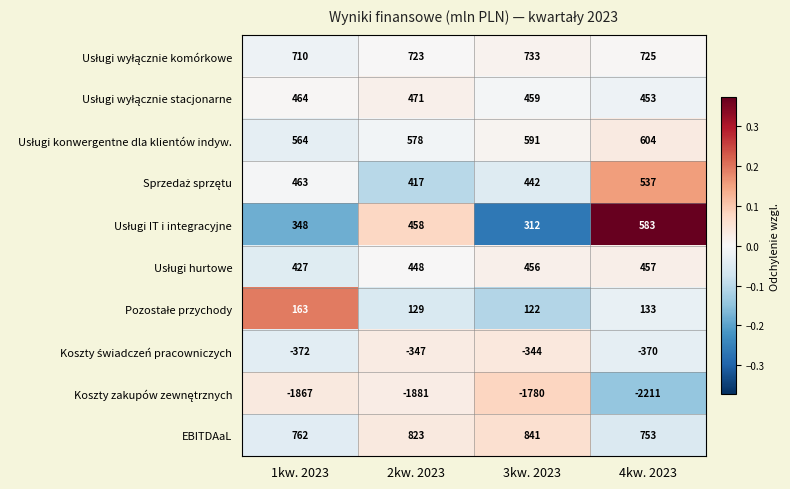

True or false: EBITDAaL has a value of 1191 at 2kw. 2023.

False